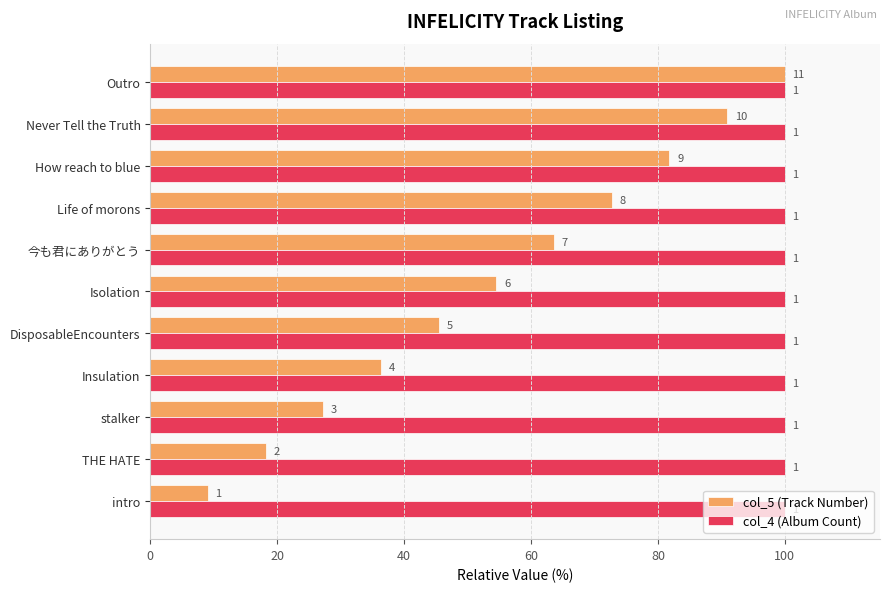

What are all the series names shown in the legend?

col_5 (Track Number), col_4 (Album Count)